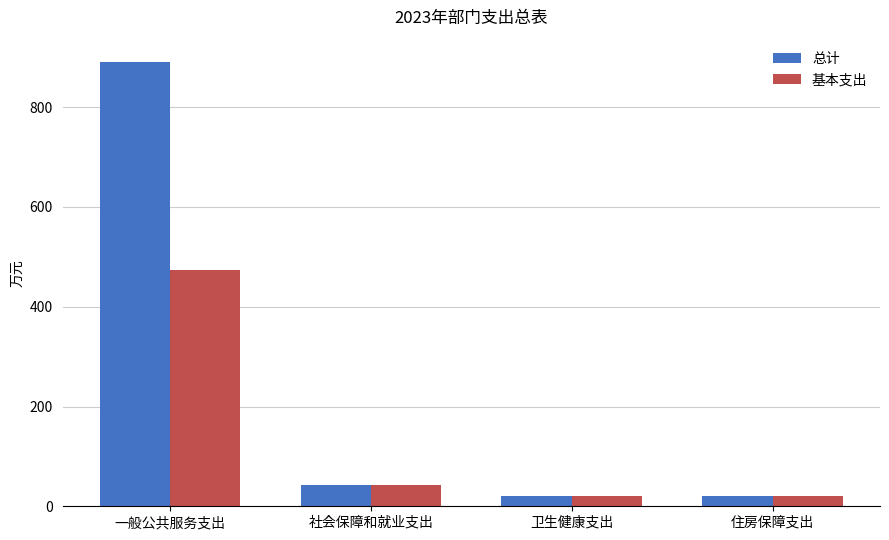

At which label does 基本支出 first exceed 41?

一般公共服务支出